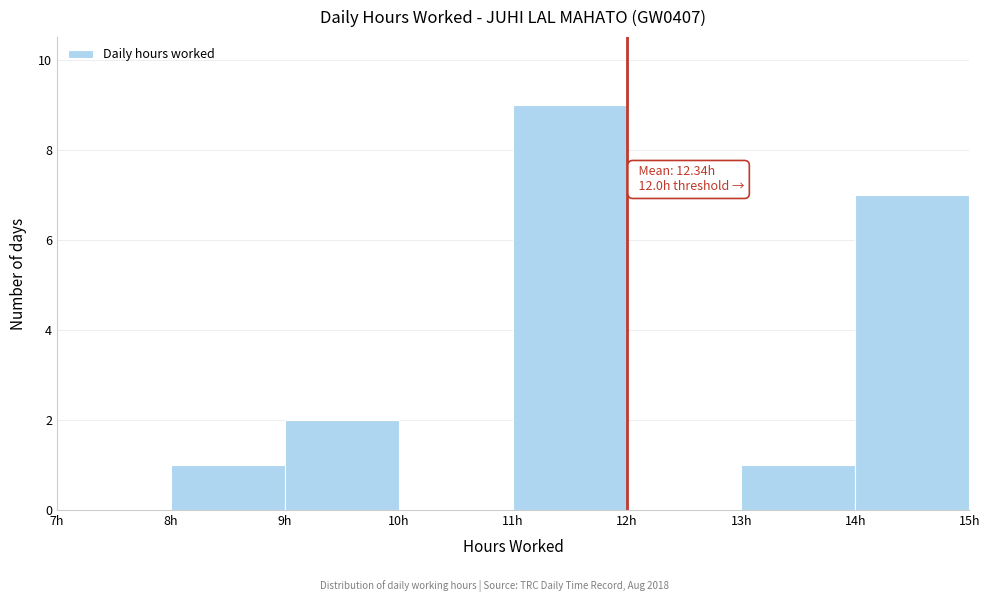

Over which range of the x-axis is the bar tallest?

11 to 12